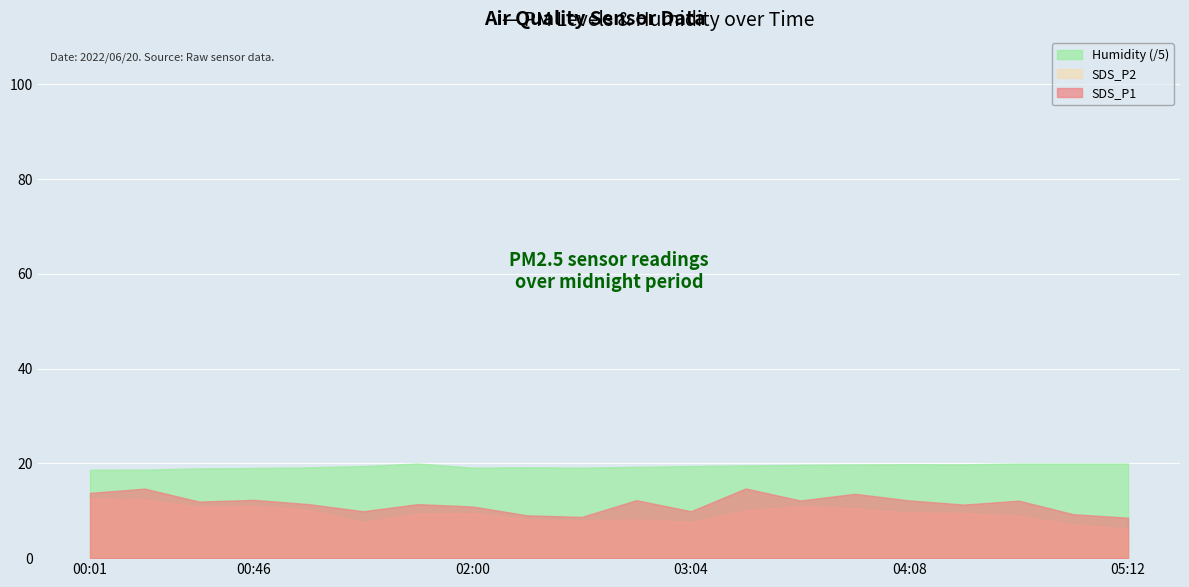

Is it true that Humidity equals 125.4 at 2022/06/20 00:31?

False